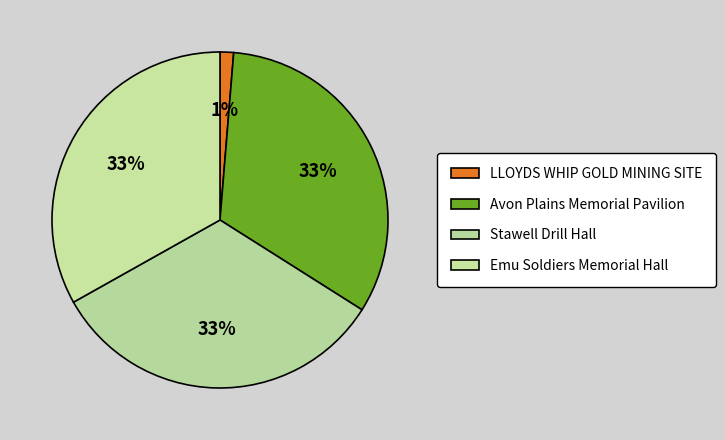

How many slices are in this pie chart?

4